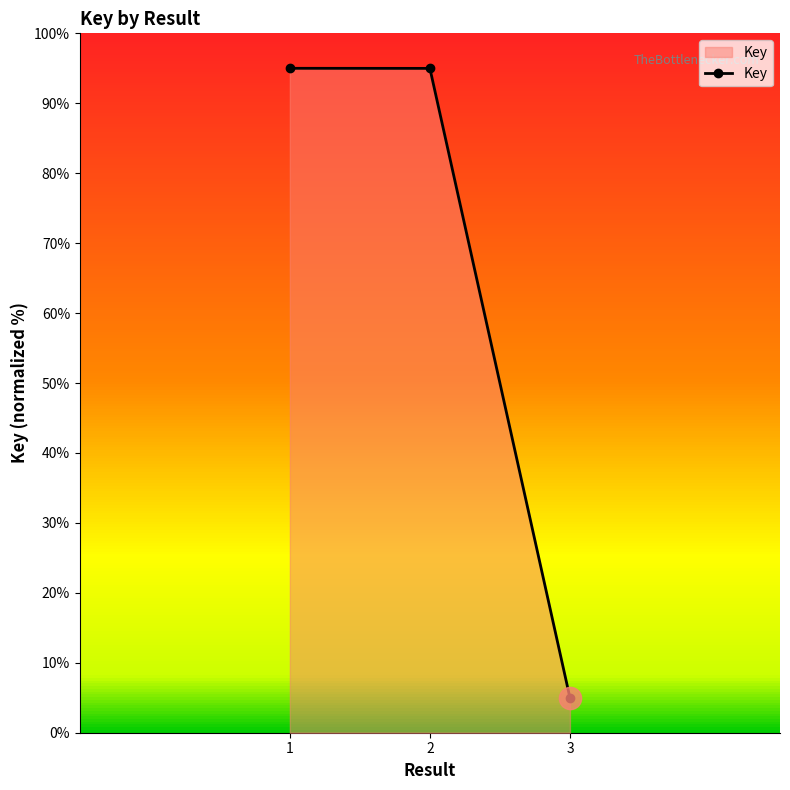

What is the minimum value shown in the chart?

5.0